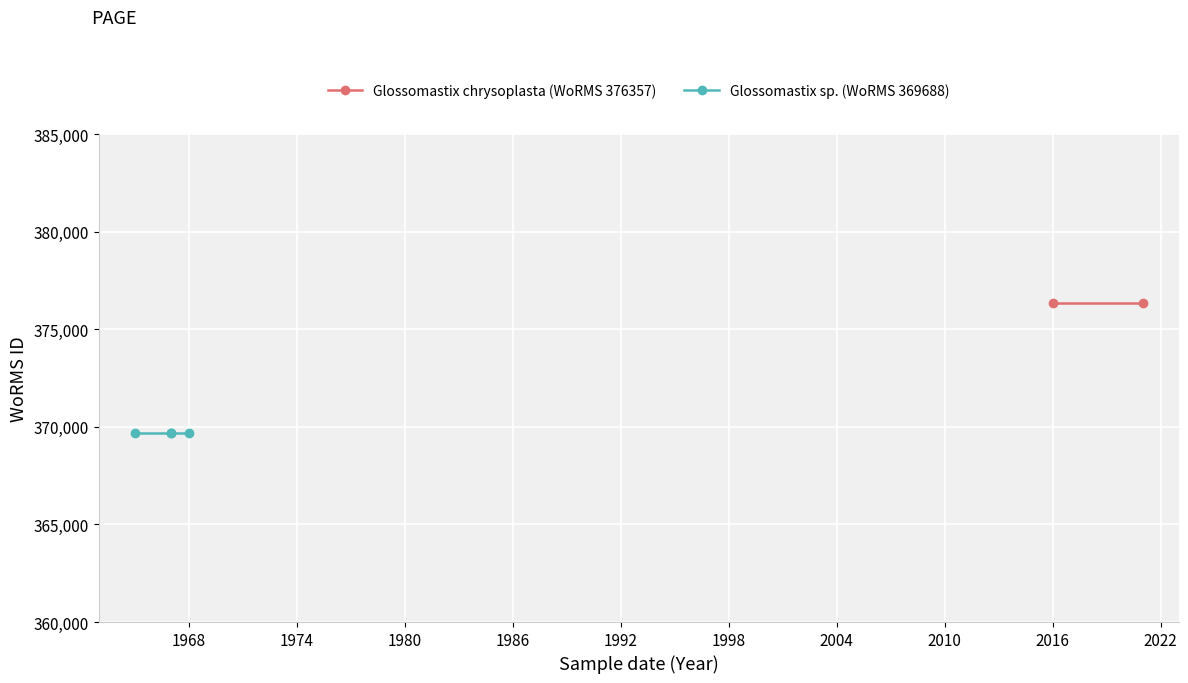

True or false: Glossomastix sp. (WoRMS 369688) and Glossomastix chrysoplasta (WoRMS 376357) intersect in this chart.

False